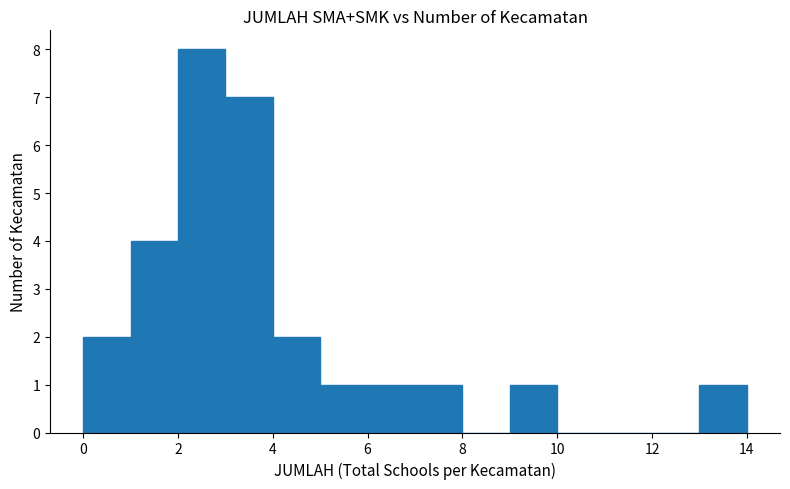

How tall is the bar that spans 4 to 5 on the x-axis? The values are not printed on the chart, so give them approximately, as read against the axis.

2